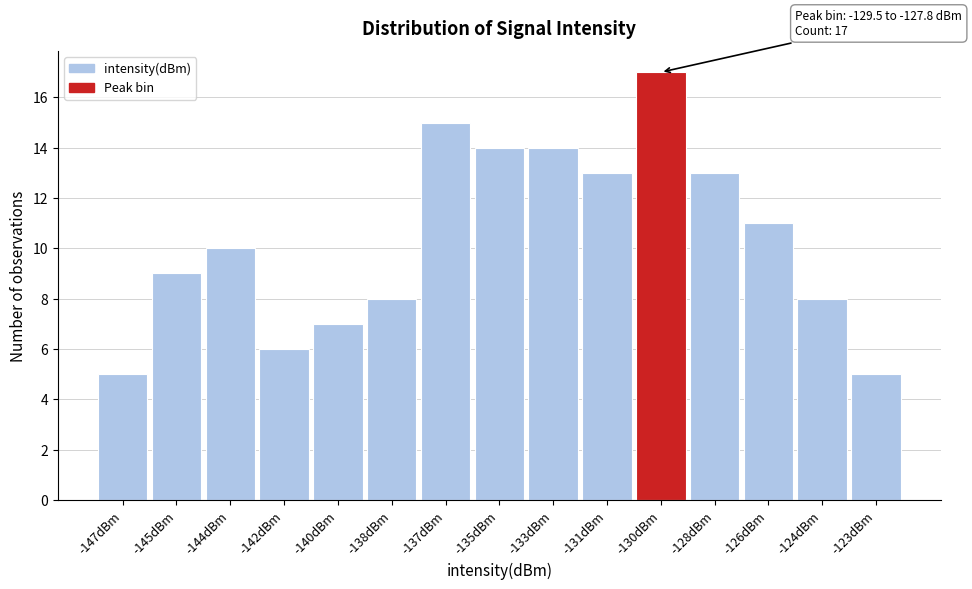

Reading left to right, what are all the values shown in this chart?

-147dBm=5	-145dBm=9	-144dBm=10	-142dBm=6	-140dBm=7	-138dBm=8	-137dBm=15	-135dBm=14	-133dBm=14	-131dBm=13	-130dBm=17	-128dBm=13	-126dBm=11	-124dBm=8	-123dBm=5